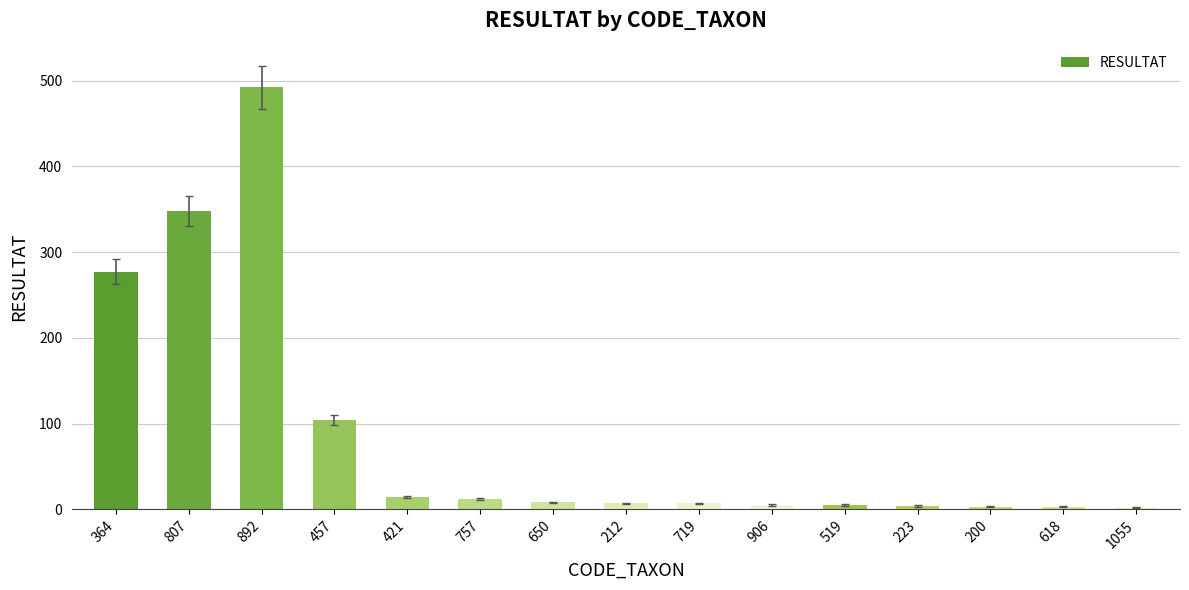

The chart shows a value of 7 at 212. True or false?

True